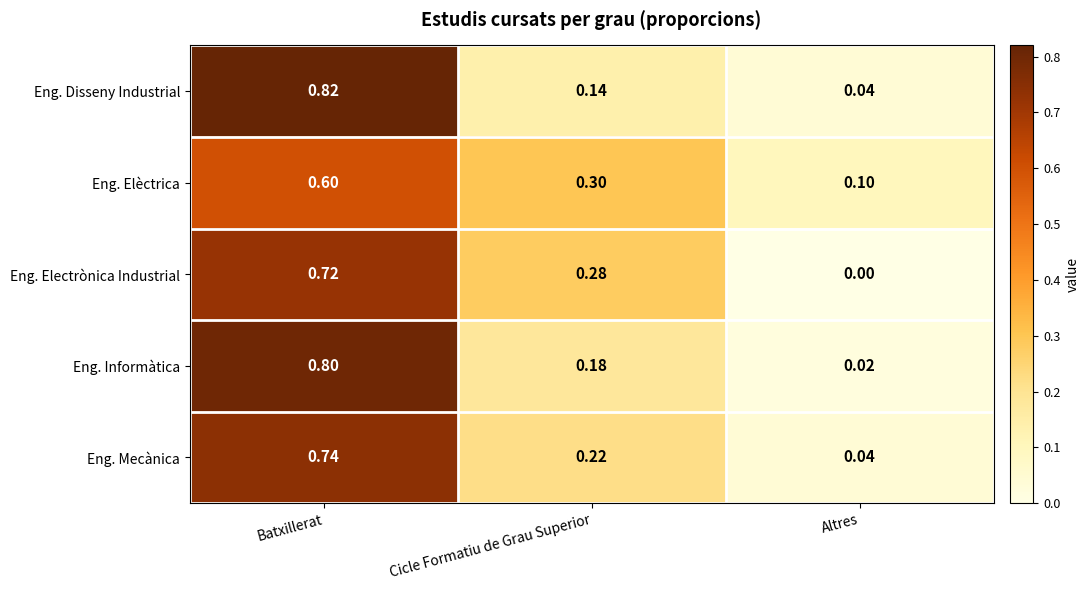

At which label is Eng. Electrònica Industrial closest to 0?

Altres